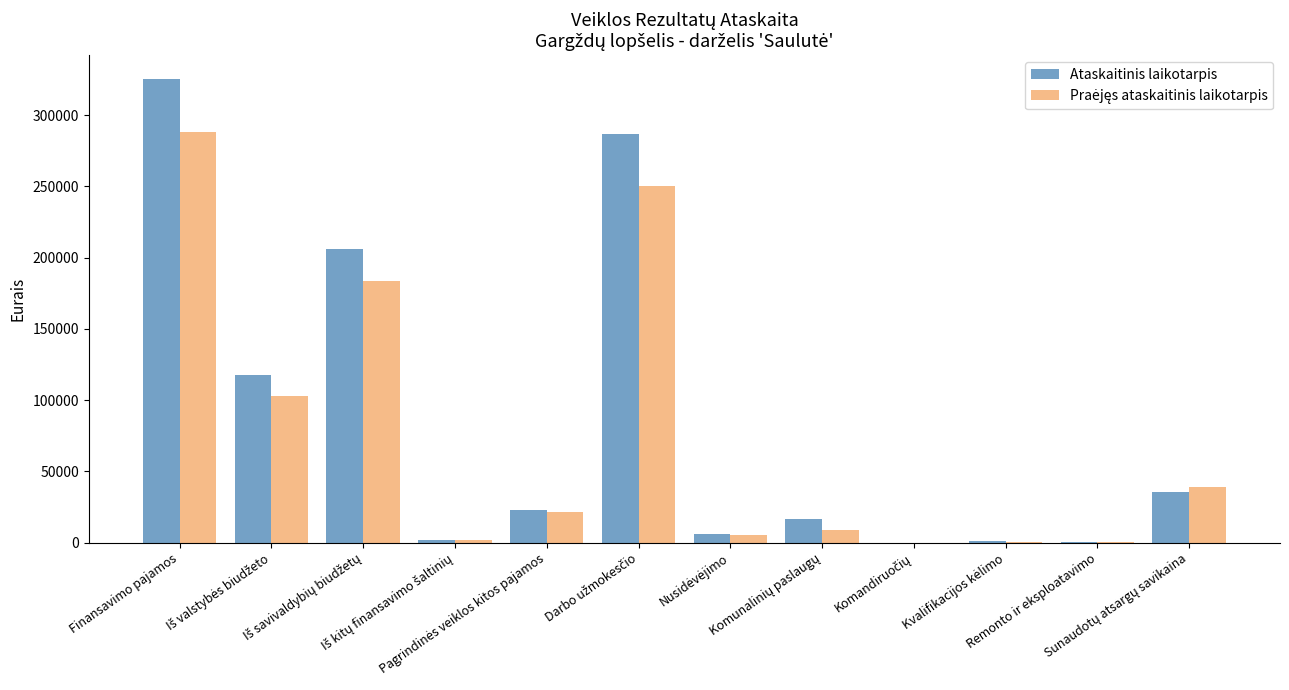

What is the sum of all Ataskaitinis laikotarpis values?

1020676.3